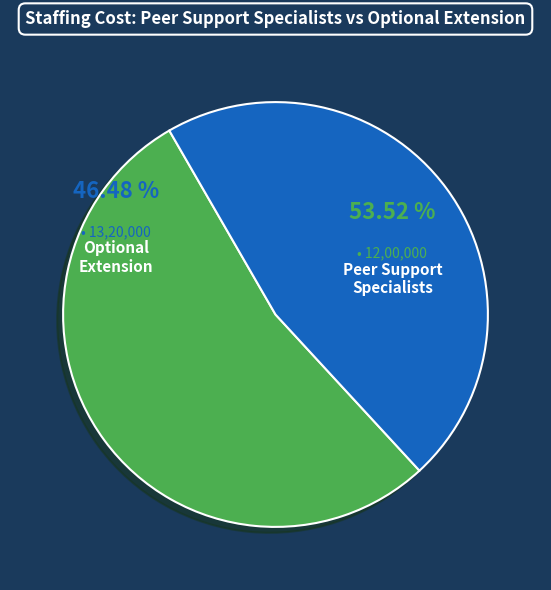

The Total Base Term Operations Cost slice represents 0% of the pie. True or false?

True